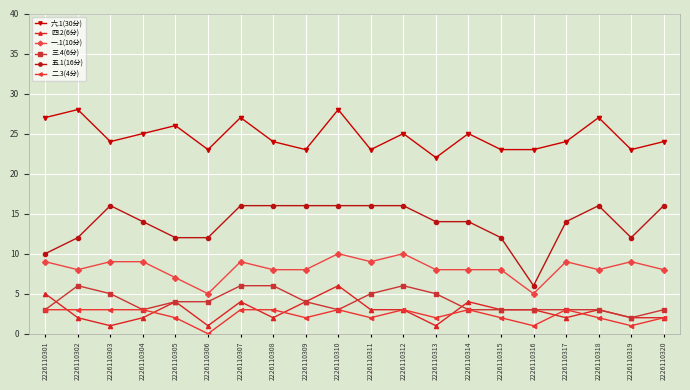

How many categories are shown in the chart?

20